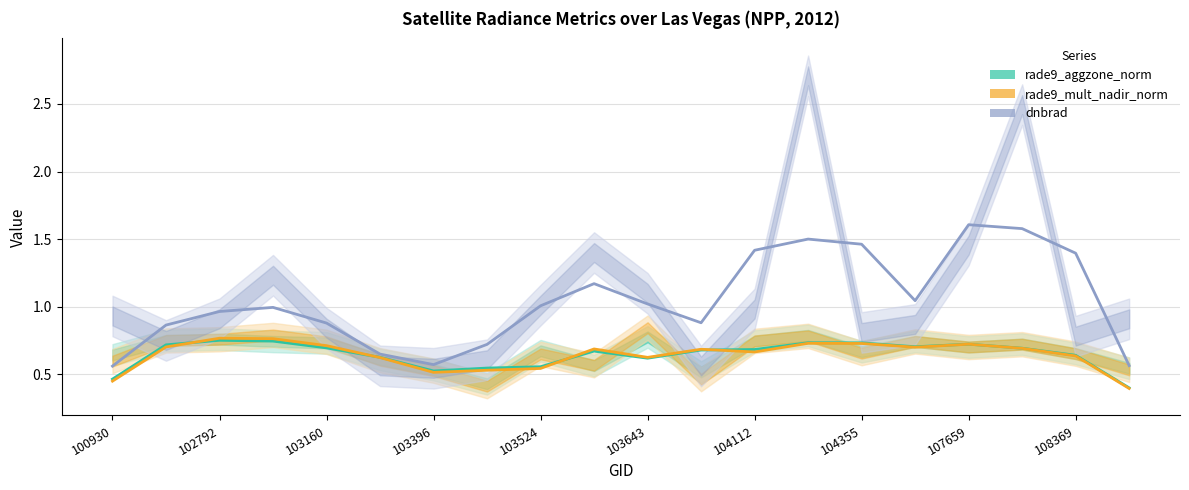

Which series has the largest range (max minus min)?

dnbrad